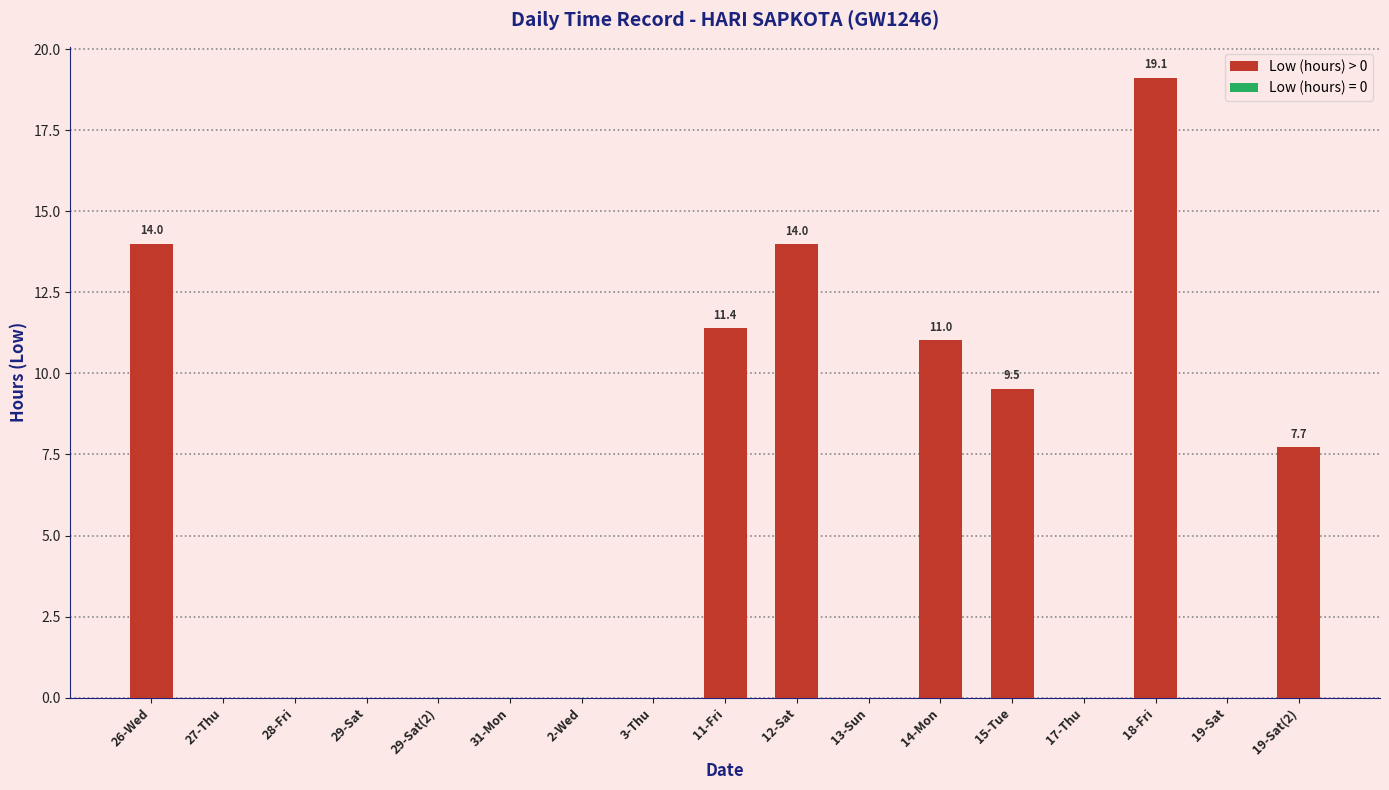

What is the greatest value displayed?

19.1